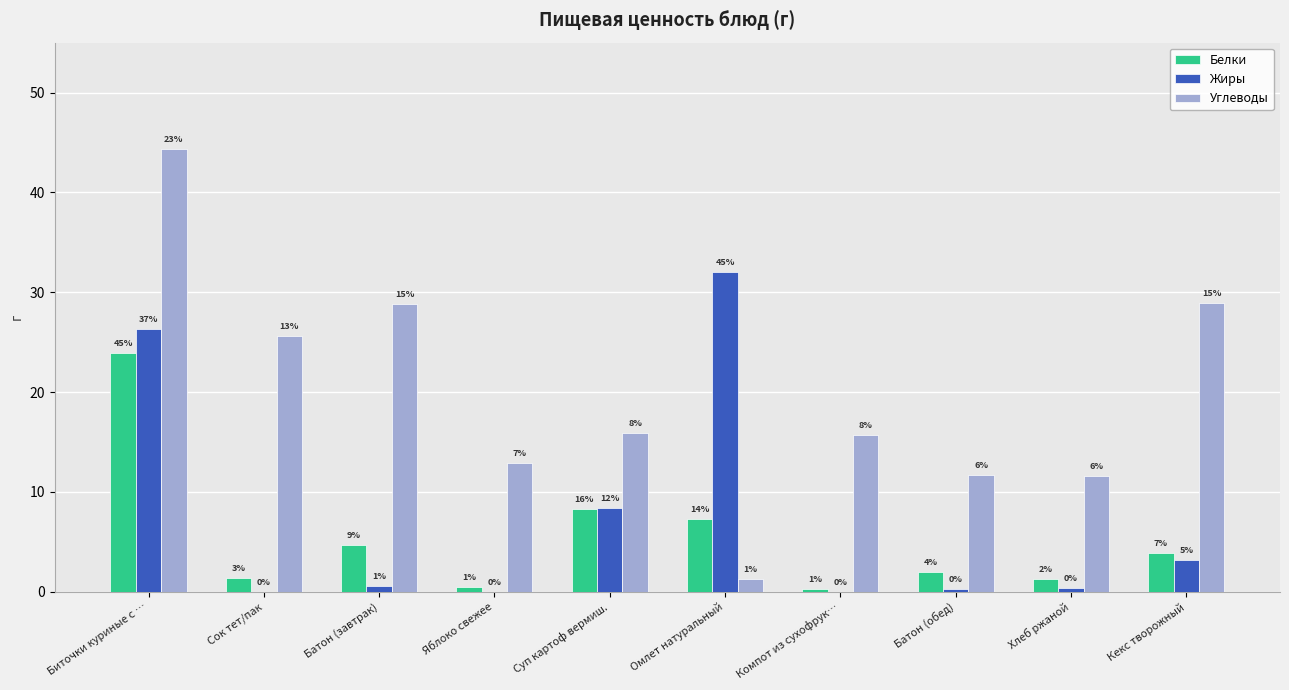

What are all the series names shown in the legend?

Белки, Жиры, Углеводы